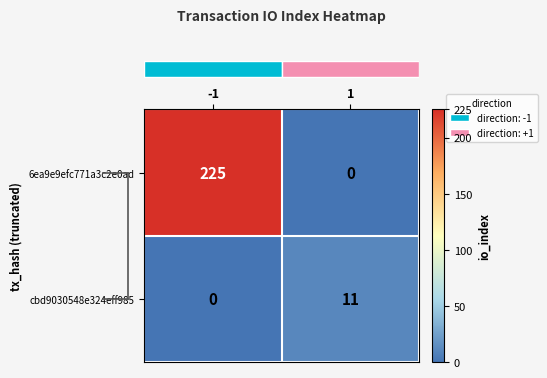

Reading left to right, extract all data points from this chart.

6ea9e9efc771a3c2e0ad: 225	0
cbd9030548e324eff985: 0	11